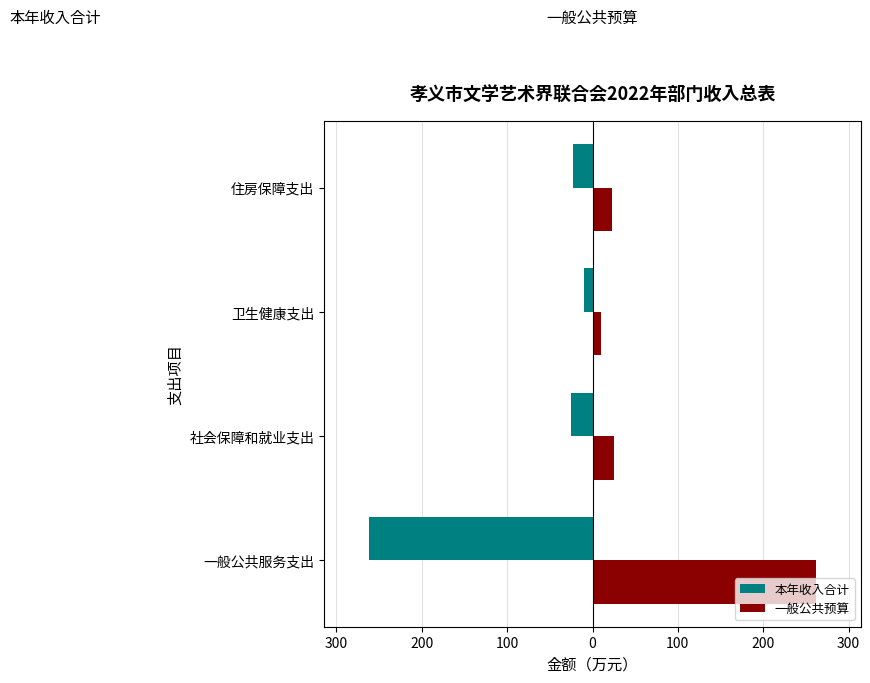

What are all the series names shown in the legend?

本年收入合计, 一般公共预算